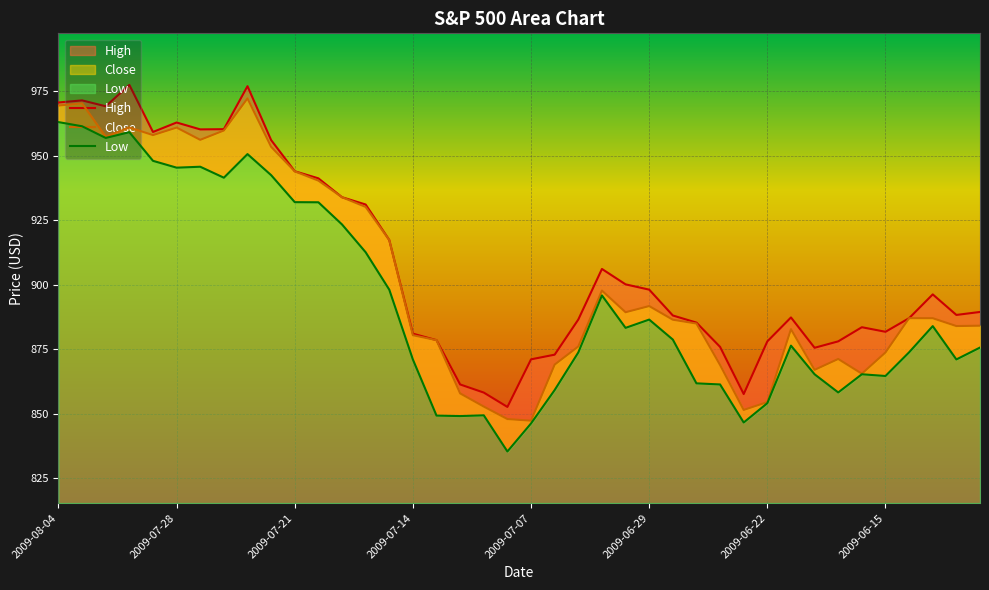

List the series in order of their peak value, lowest first.

Low, Close, High